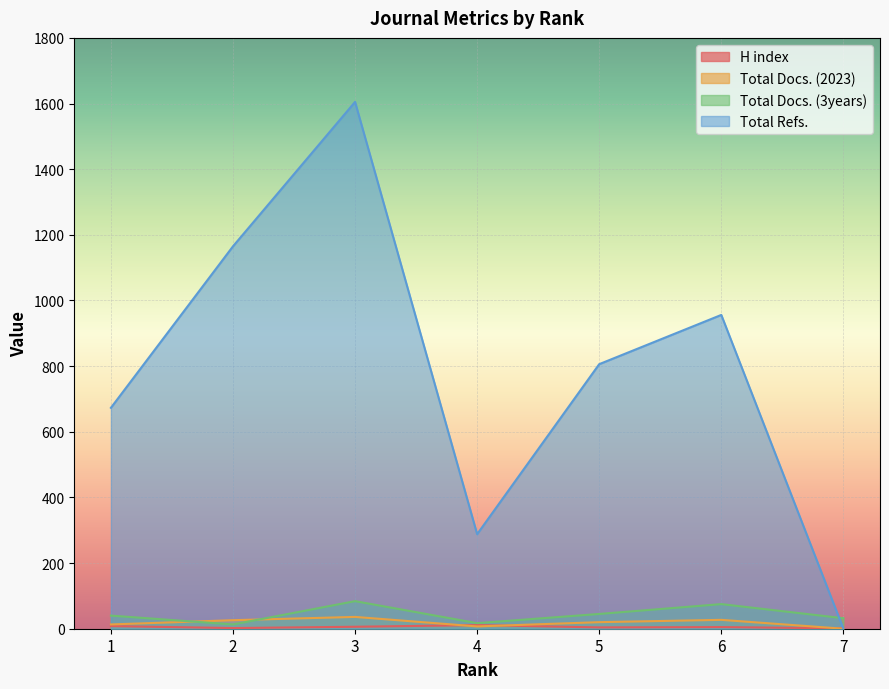

Reading left to right, transcribe all the data shown in this chart.

H index: 8	2	6	11	4	5	1
Total Docs. (2023): 13	26	36	7	20	27	0
Total Docs. (3years): 40	13	84	17	45	75	32
Total Refs.: 673	1165	1605	288	806	956	0